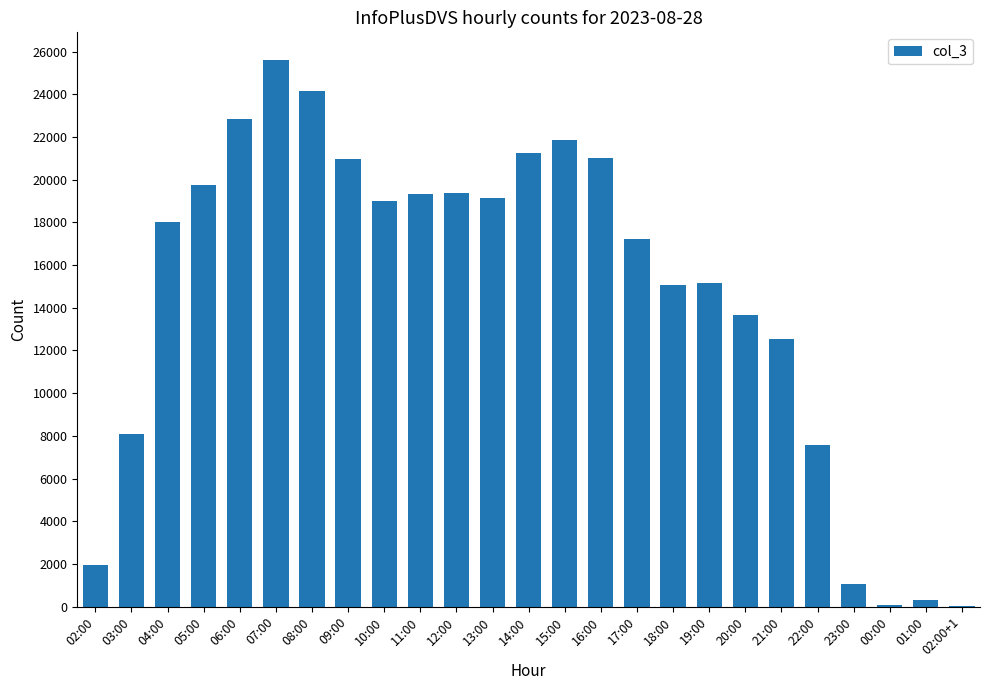

What is the ratio of the value at 04:00 to the value at 18:00?

1.2